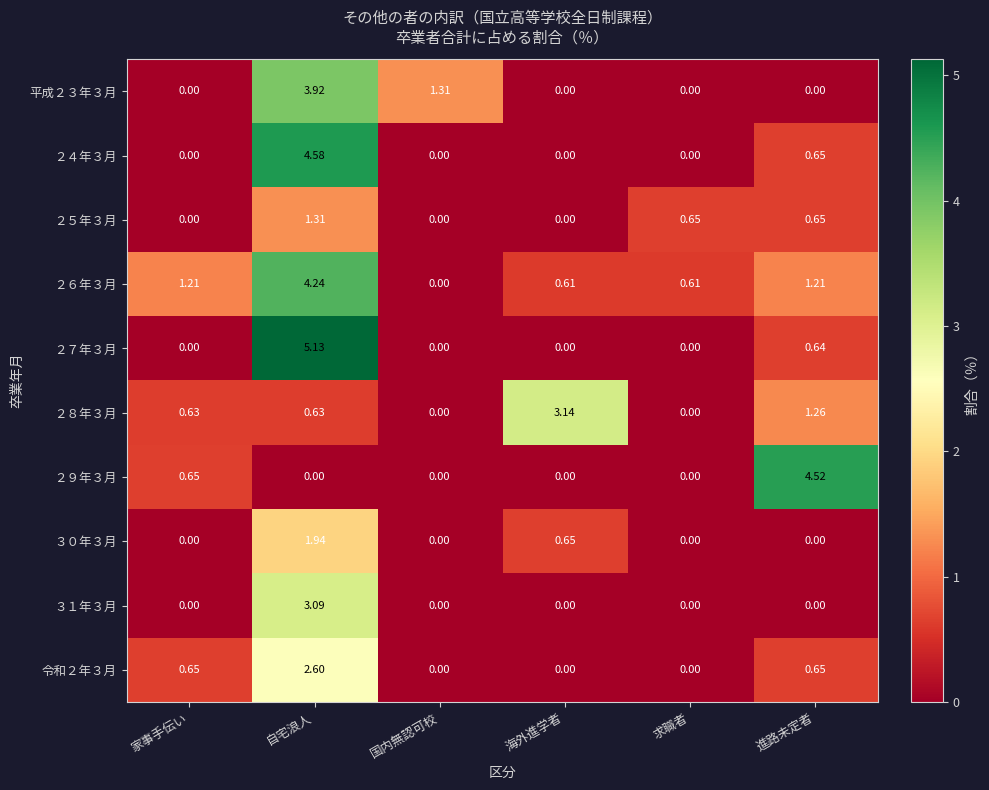

Which category has the highest value across all series?

自宅浪人